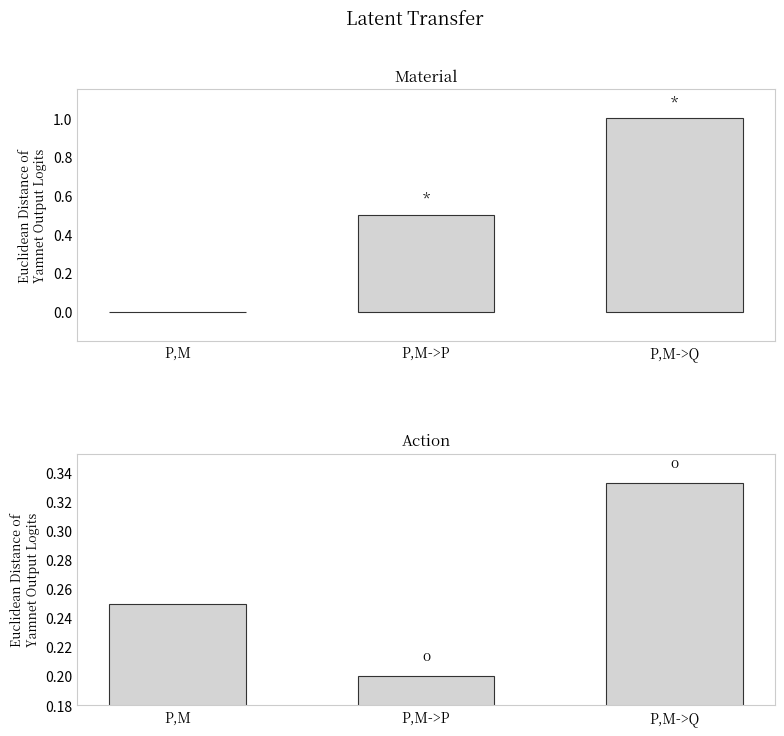

What is the spread (max minus min) of values at P,M->Q?

0.7